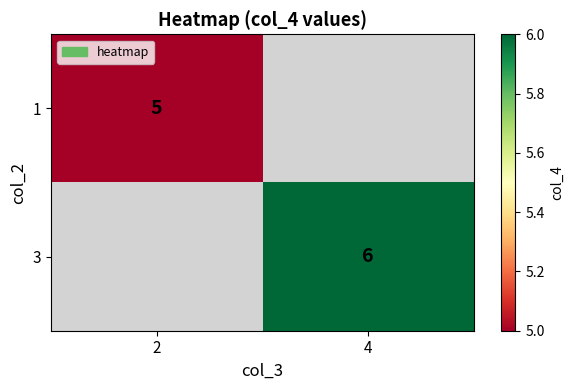

What is the greatest value displayed?

6.0